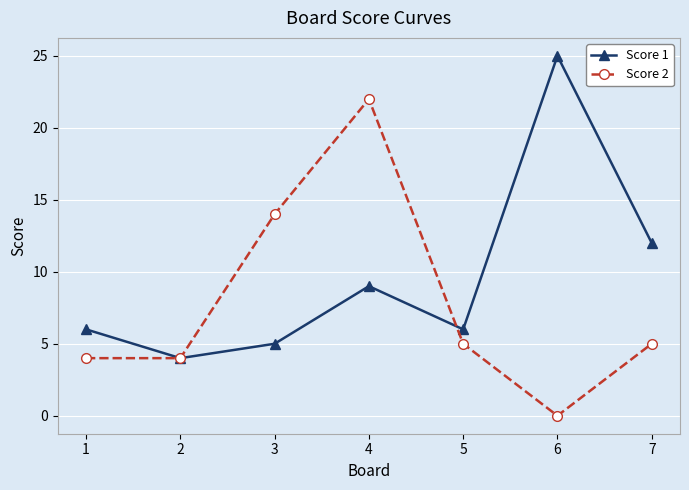

Rank the series by their maximum value, from highest to lowest.

Score 1, Score 2